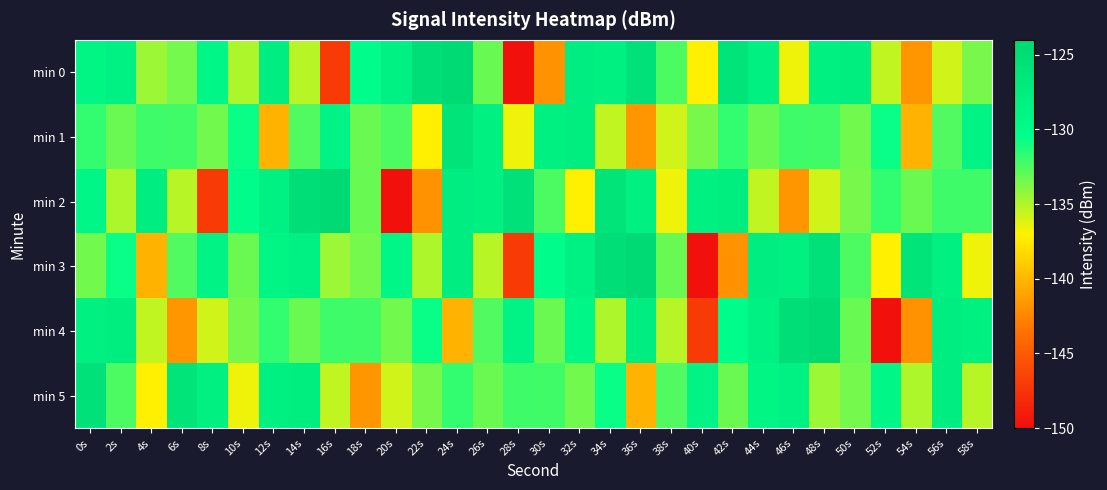

List the series in order of their peak value, lowest first.

min 1, min 5, min 0, min 2, min 3, min 4